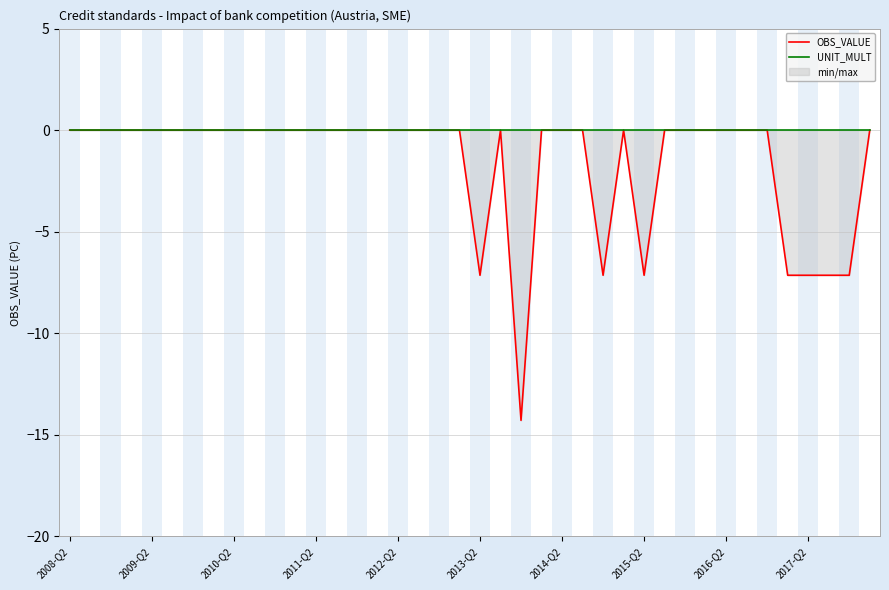

Which label corresponds to the largest value in the chart?

2008-Q2